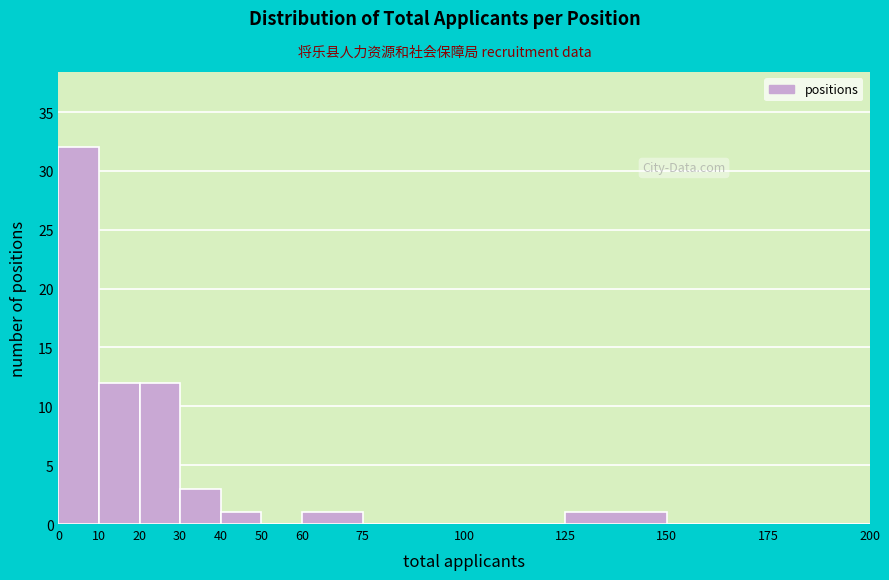

Reading left to right, list every bar in this chart as the range it spans on the x-axis followed by its height. The values are not printed on the chart, so give them approximately, as read against the axis.

0 to 10: 32
10 to 20: 12
20 to 30: 12
30 to 40: 3
40 to 50: 1
50 to 60: 0
60 to 75: 1
75 to 100: 0
100 to 125: 0
125 to 150: 1
150 to 175: 0
175 to 200: 0